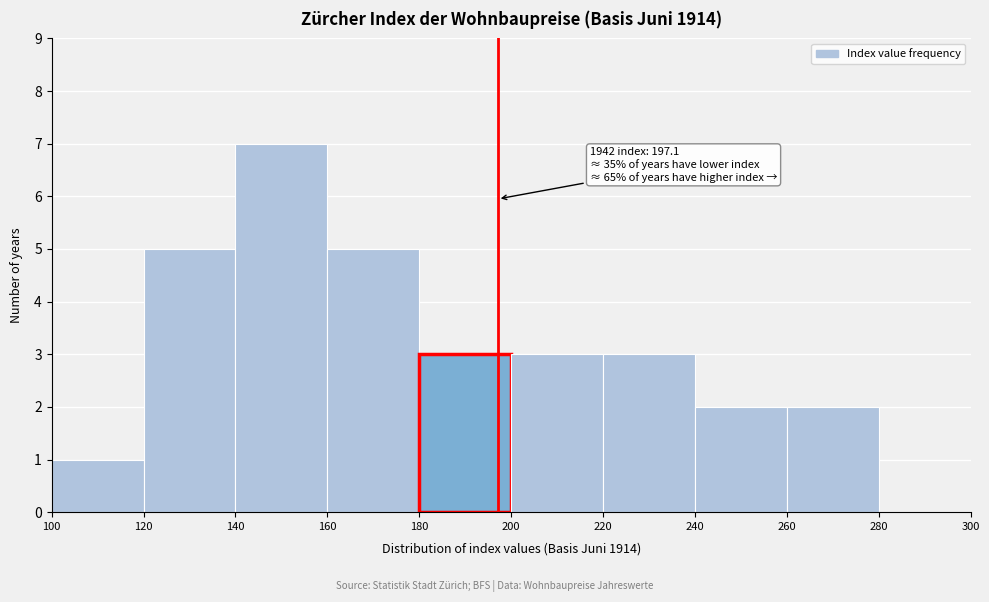

Which range on the x-axis has the tallest bar?

140 to 160